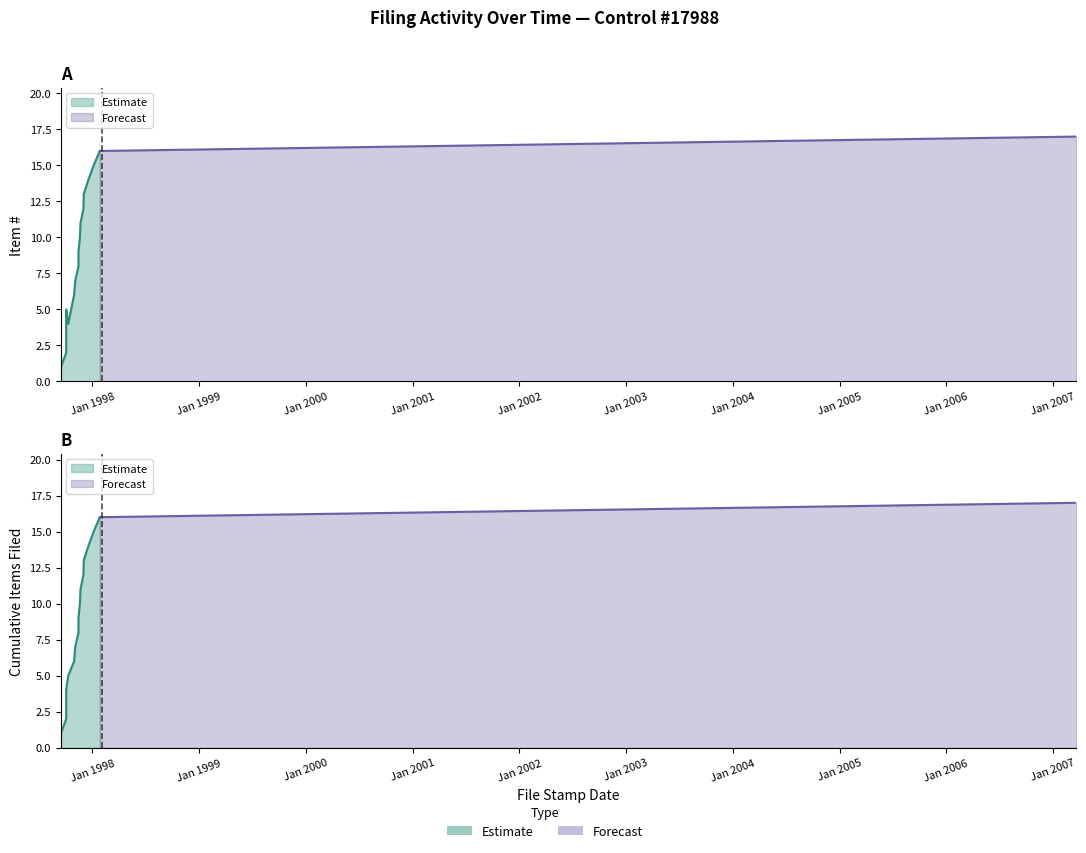

How many lines are shown in the chart?

2